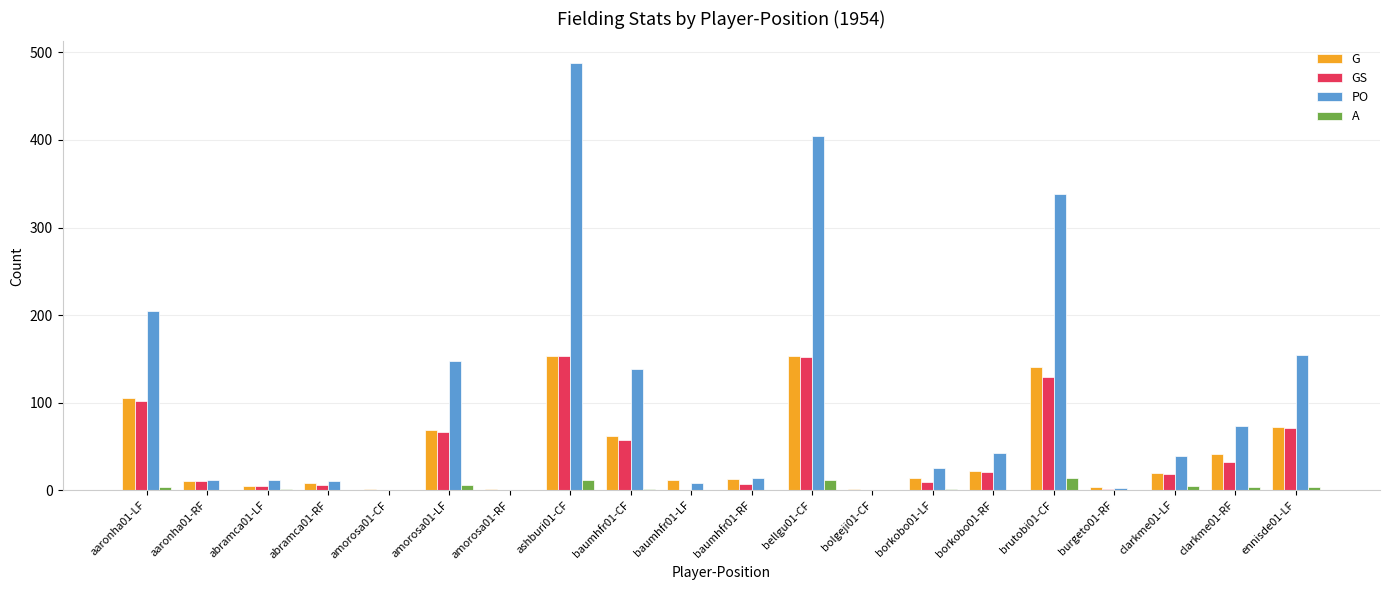

The value of GS at ashburi01-CF is 153. True or false?

True